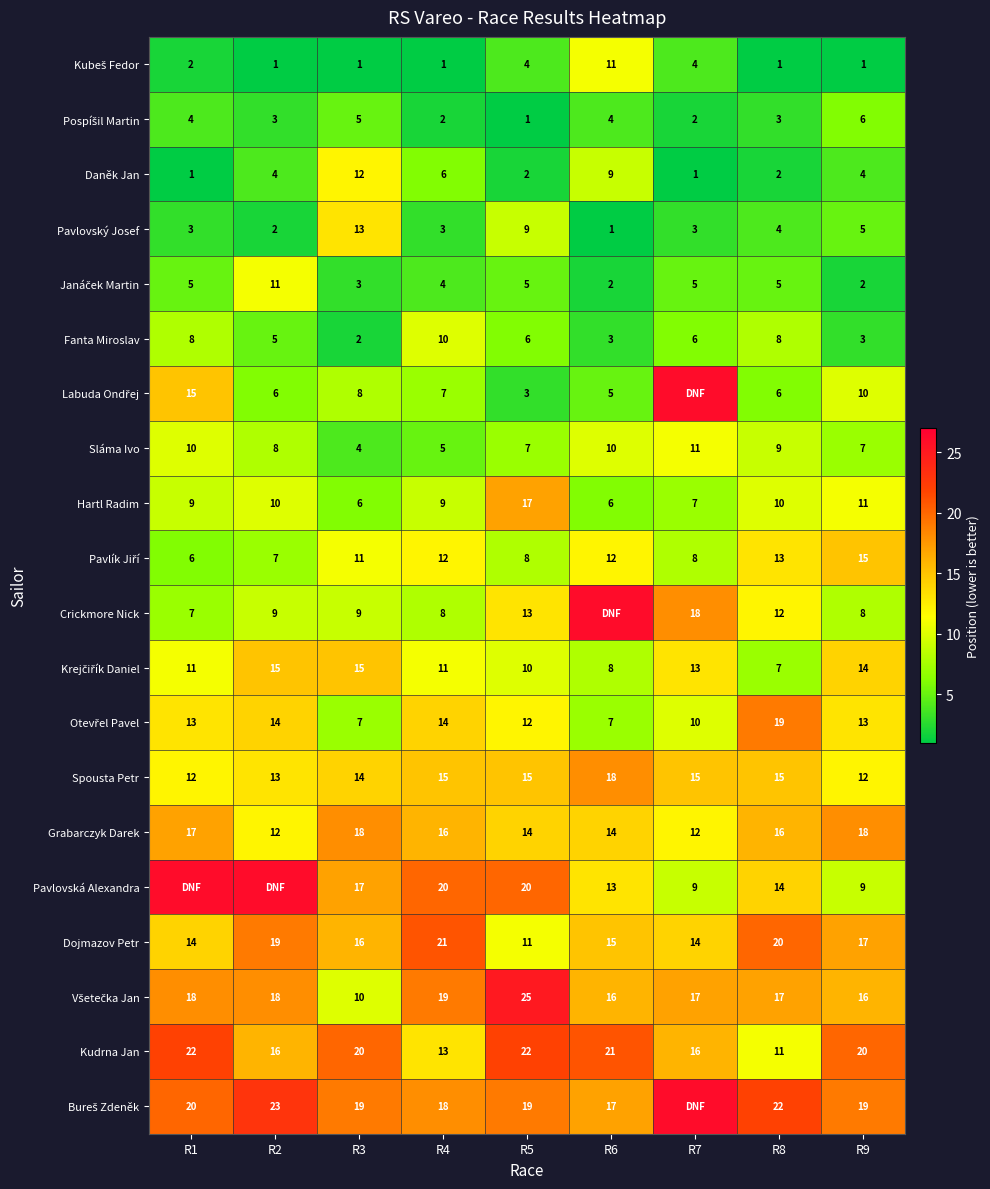

What is the highest value of the Sláma Ivo series?

11